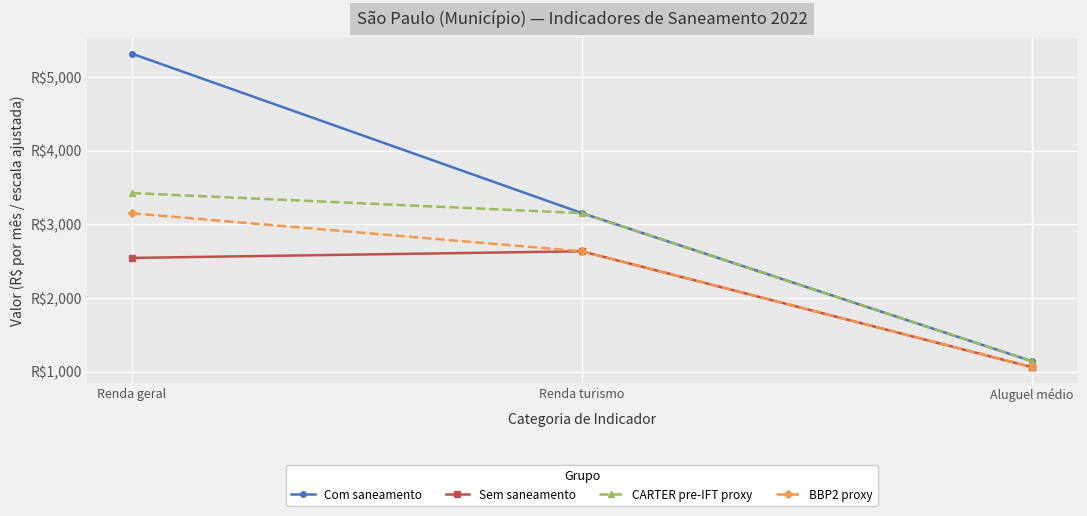

Reading left to right, extract all data points from this chart.

Com saneamento: 5314.6	3151.9	1142.8
Sem saneamento: 2544.3	2634.4	1062.2
CARTER pre-IFT proxy: 3423.8	3151.9	1142.8
BBP2 proxy: 3149.5	2634.4	1062.2